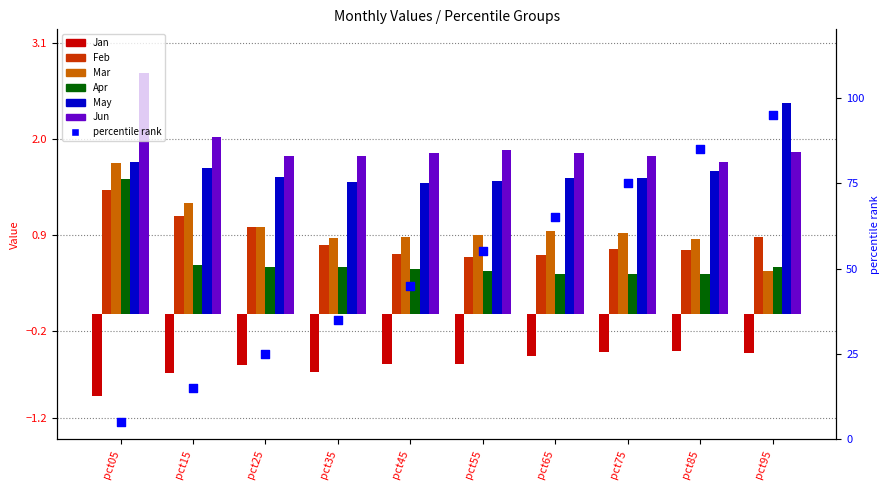

At which category is the sum across all series the highest?

pct05